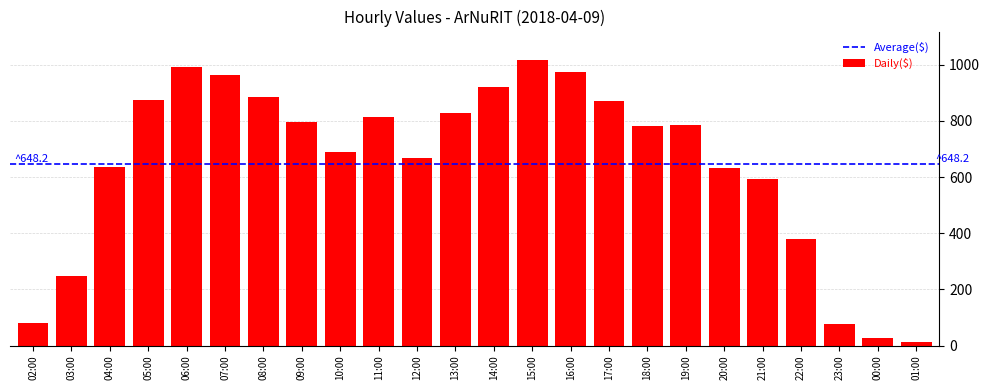

What is the label of the 5th bar from the left?

06:00